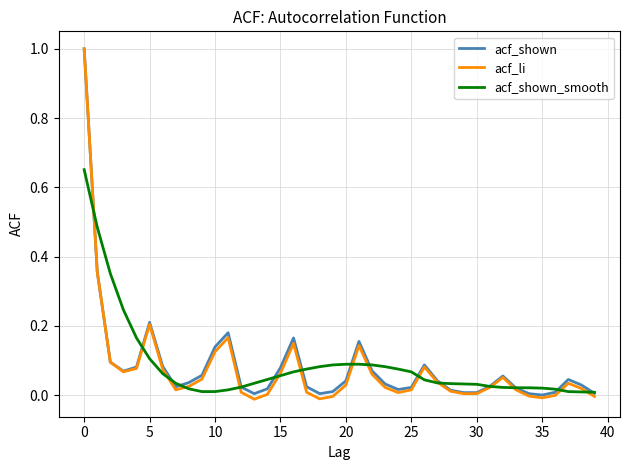

What is the difference between the maximum and second lowest values in the acf_shown_smooth series?

0.6